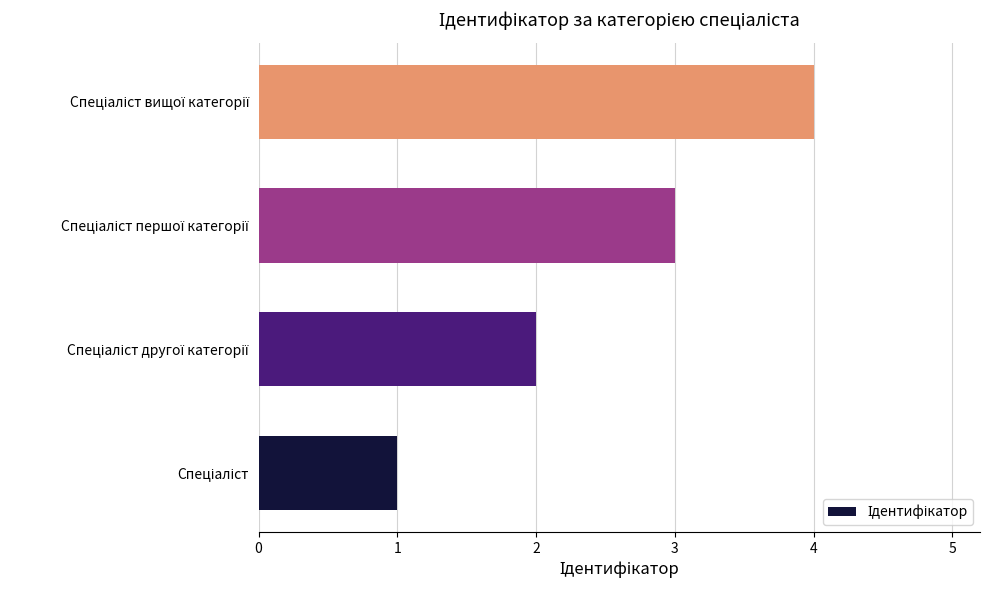

Count the number of data series in this chart.

1